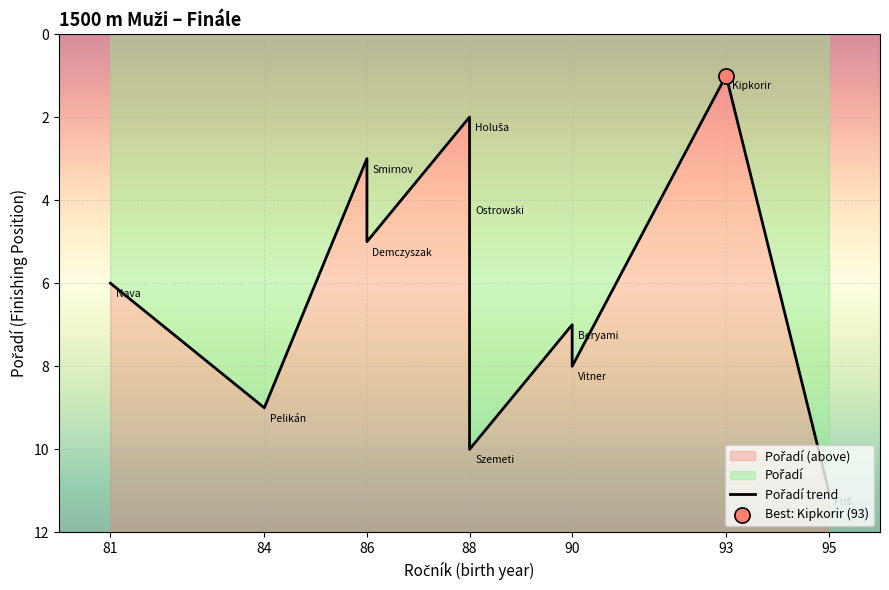

What is the change in value from 84 to 95?

+2